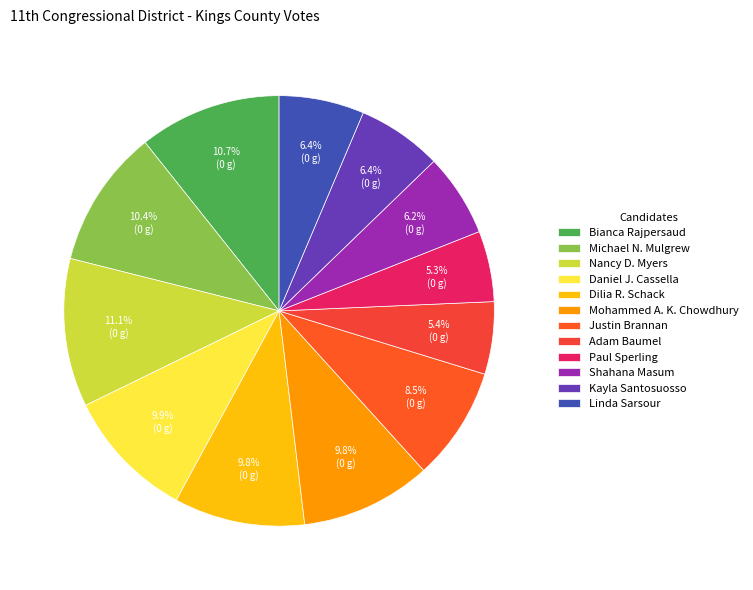

To the nearest percent, what percentage of the pie is Michael N. Mulgrew?

10%